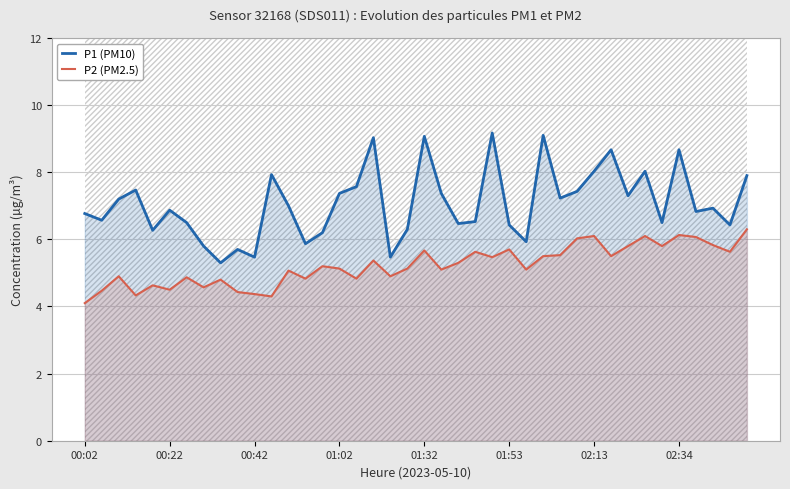

Is it true that P1 (PM10) equals 12.0 at 00:22?

False